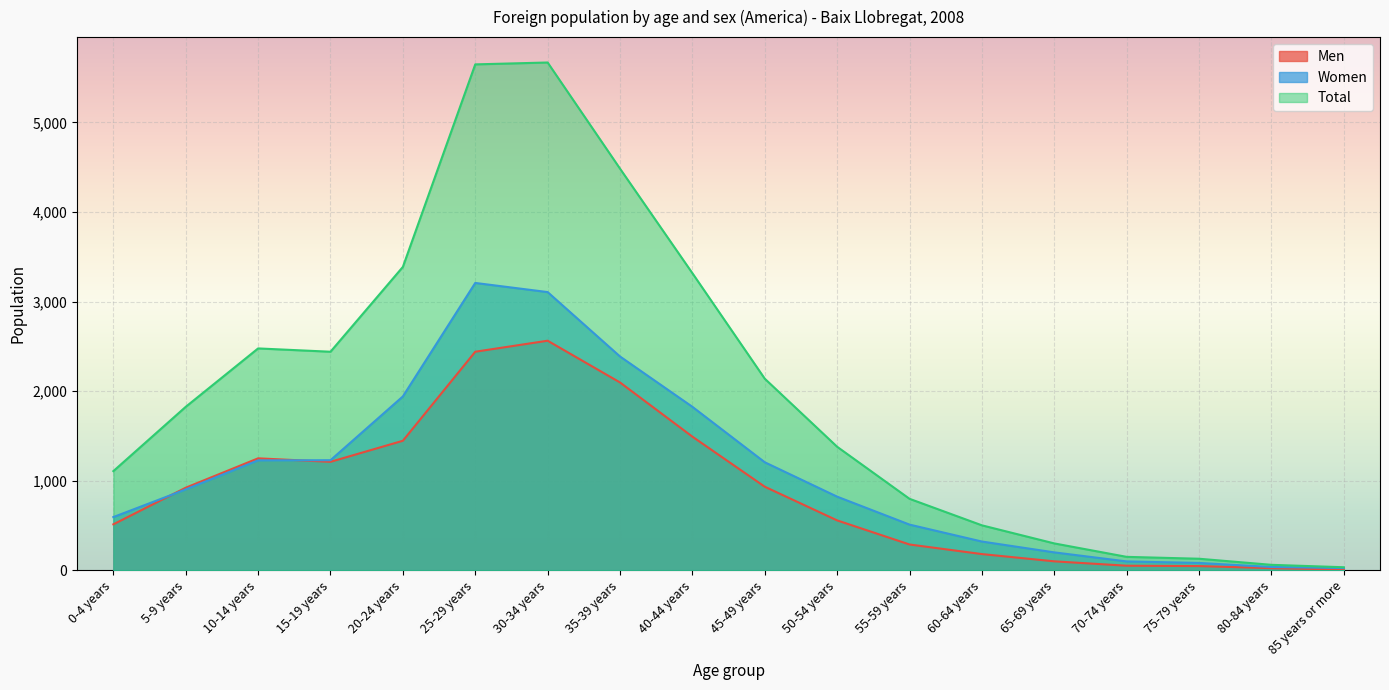

True or false: Women has a value of 1227 at 10-14 years.

True